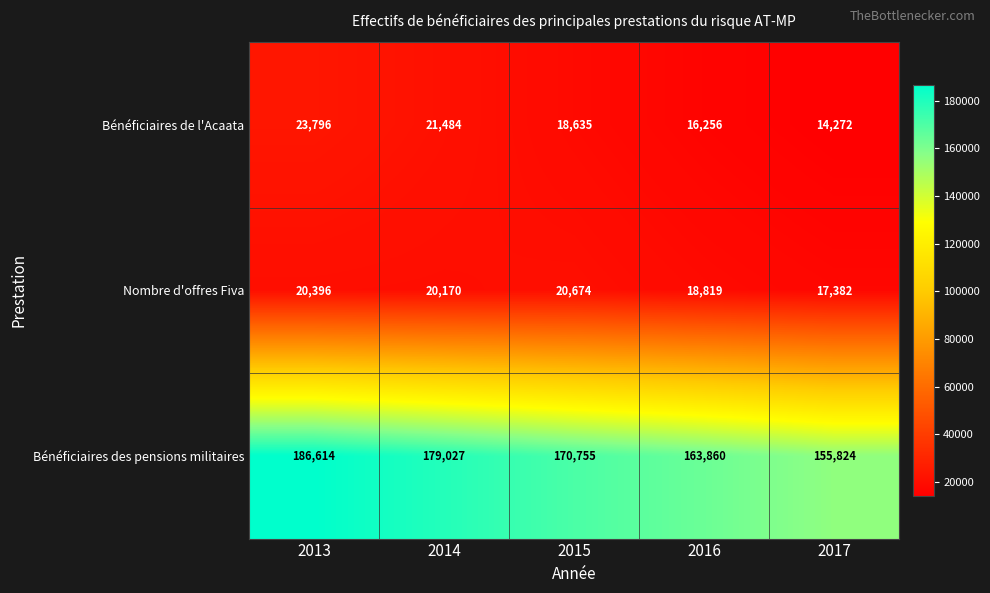

What is the difference between the highest and lowest values at 2017?

141552